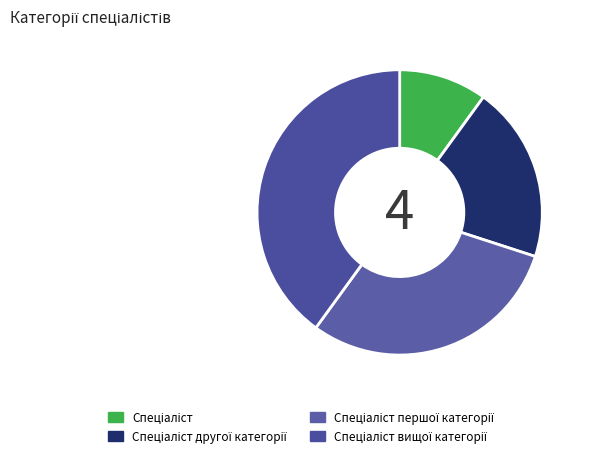

What is the change in value from Спеціаліст другої категорії to Спеціаліст першої категорії?

+1